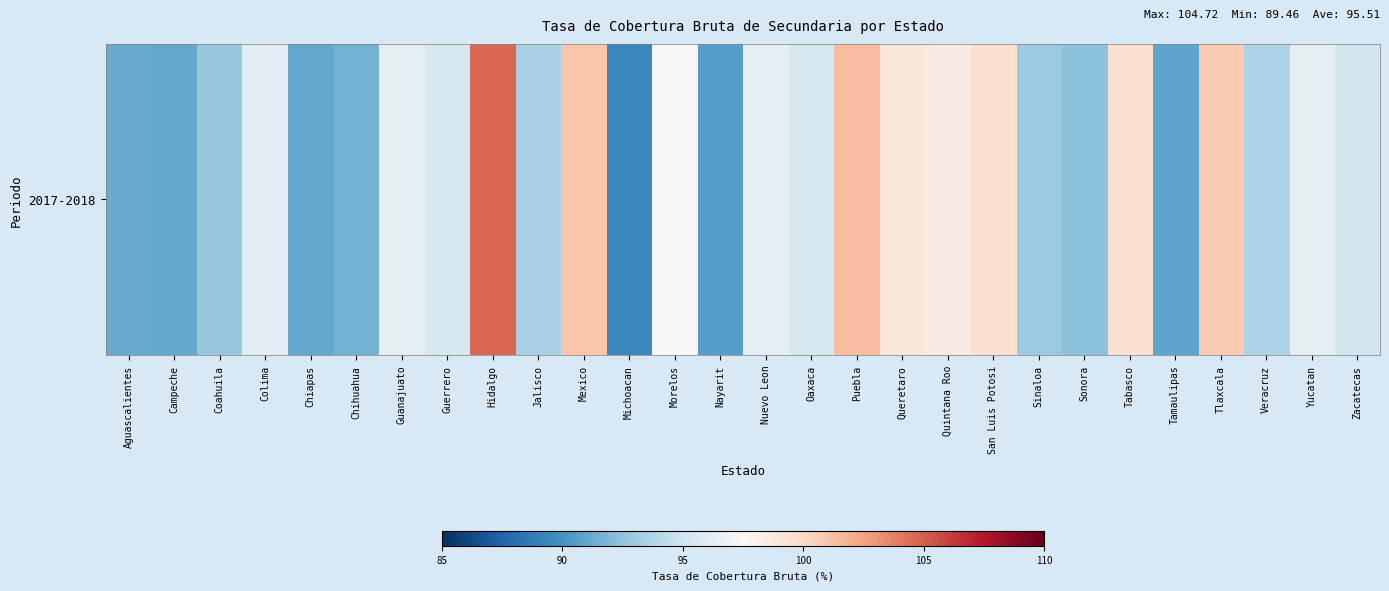

What is the change in value from Chihuahua to Tabasco?

+7.9